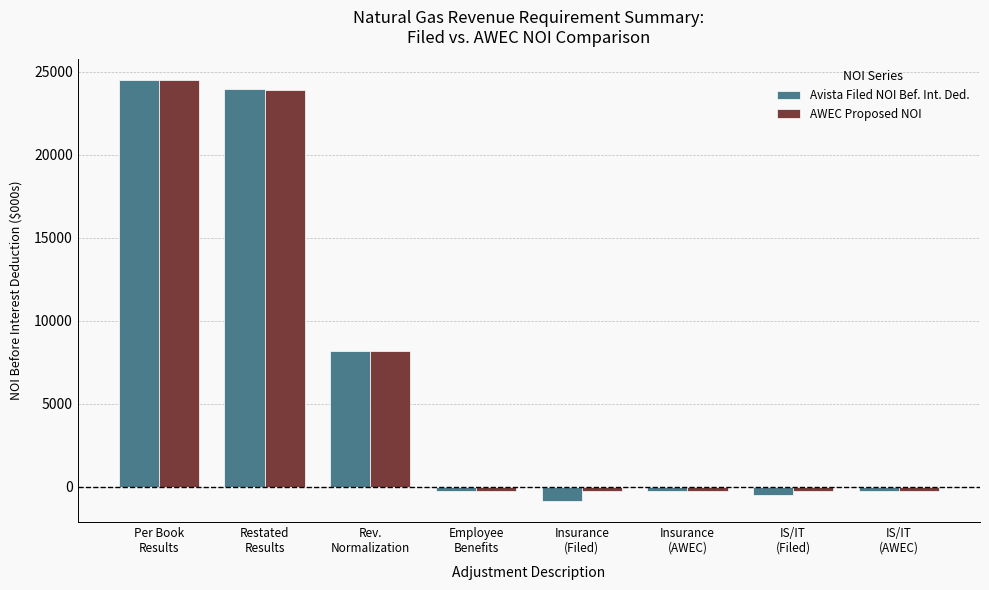

Which series has the widest spread of values?

Avista Filed NOI Bef. Int. Ded.